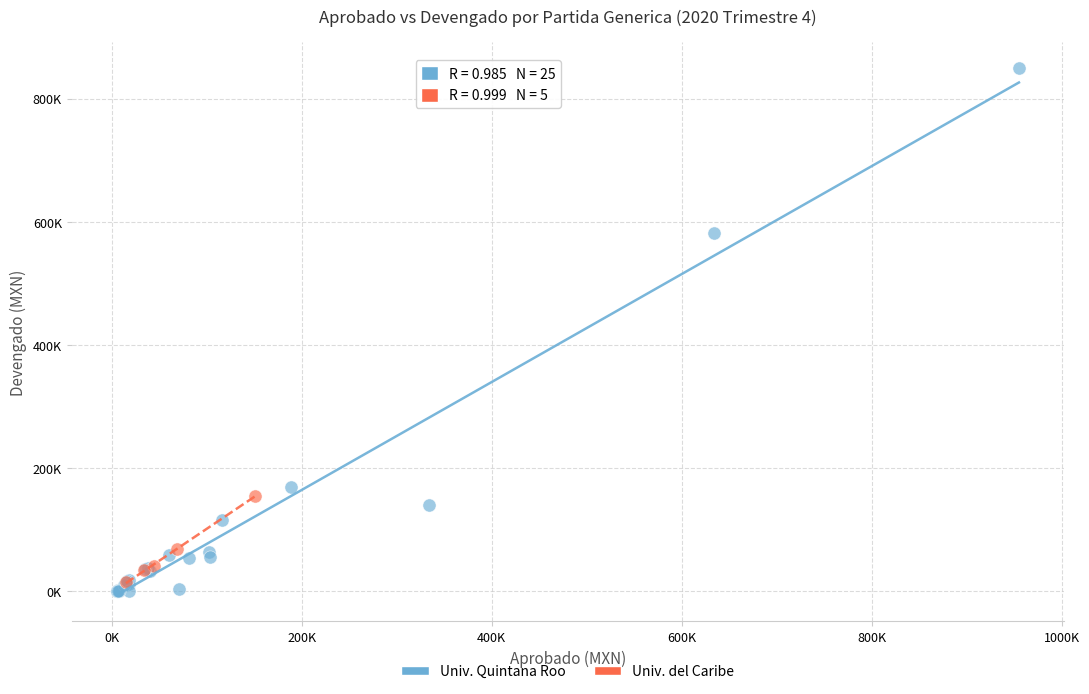

What are all the series names shown in the legend?

Univ. Quintana Roo, Univ. del Caribe